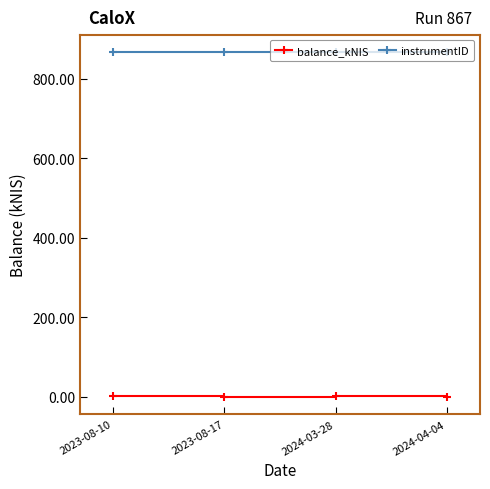

What position from the left is 2024-03-28?

3